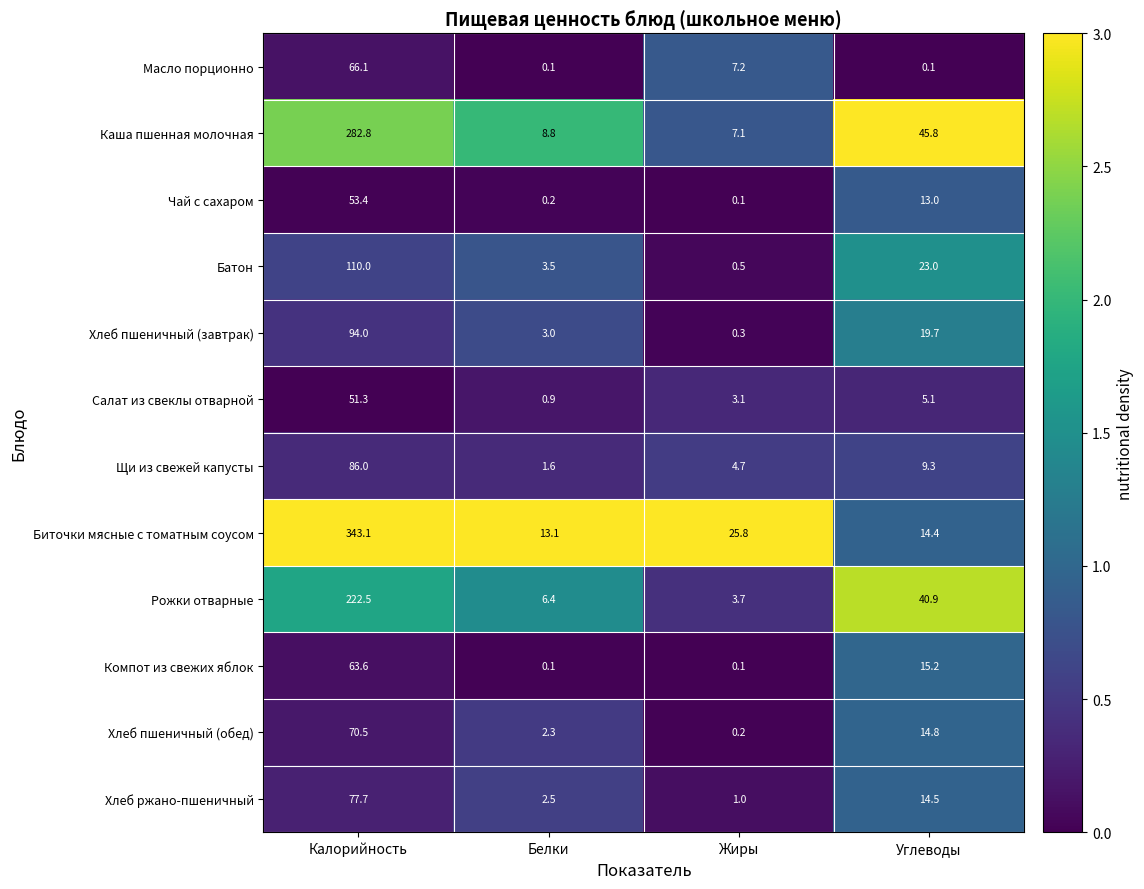

Which series has the largest total across all categories?

Биточки мясные с томатным соусом